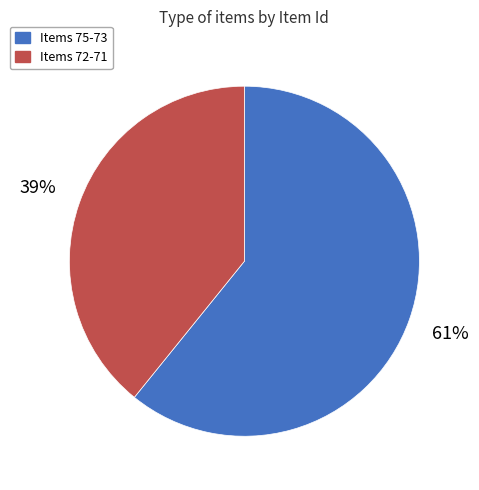

Is there any slice that represents more than half of the pie?

Yes